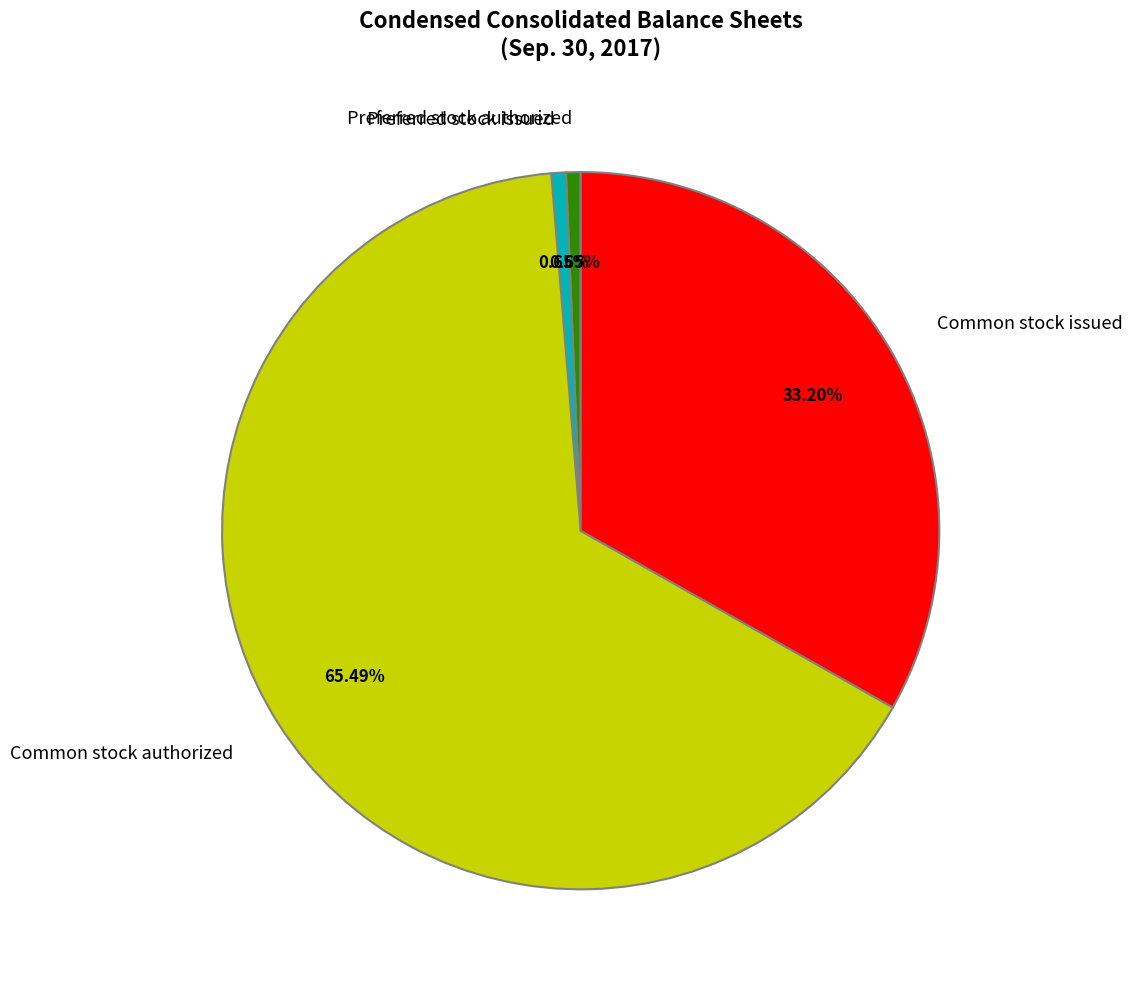

What is the total percentage of Preferred stock authorized and Preferred stock issued?

1.3%